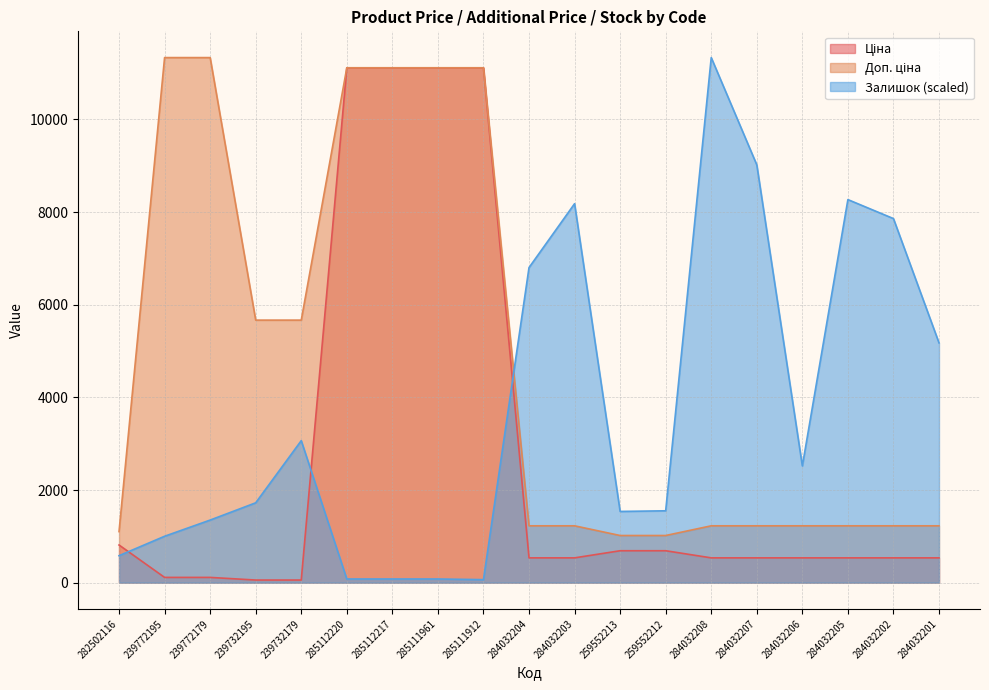

What is the average value of the Залишок series?

3698.6